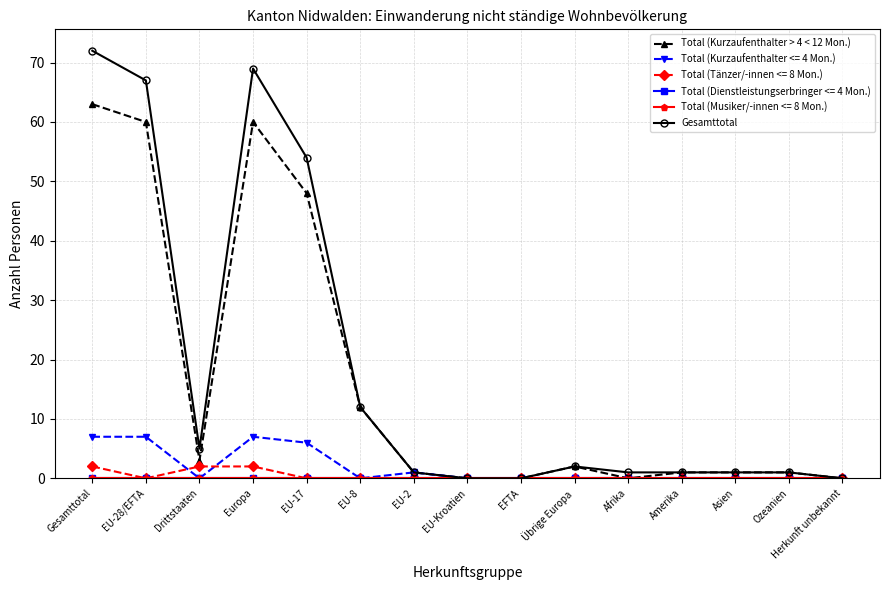

Is this an area chart (filled region under the line)?

No